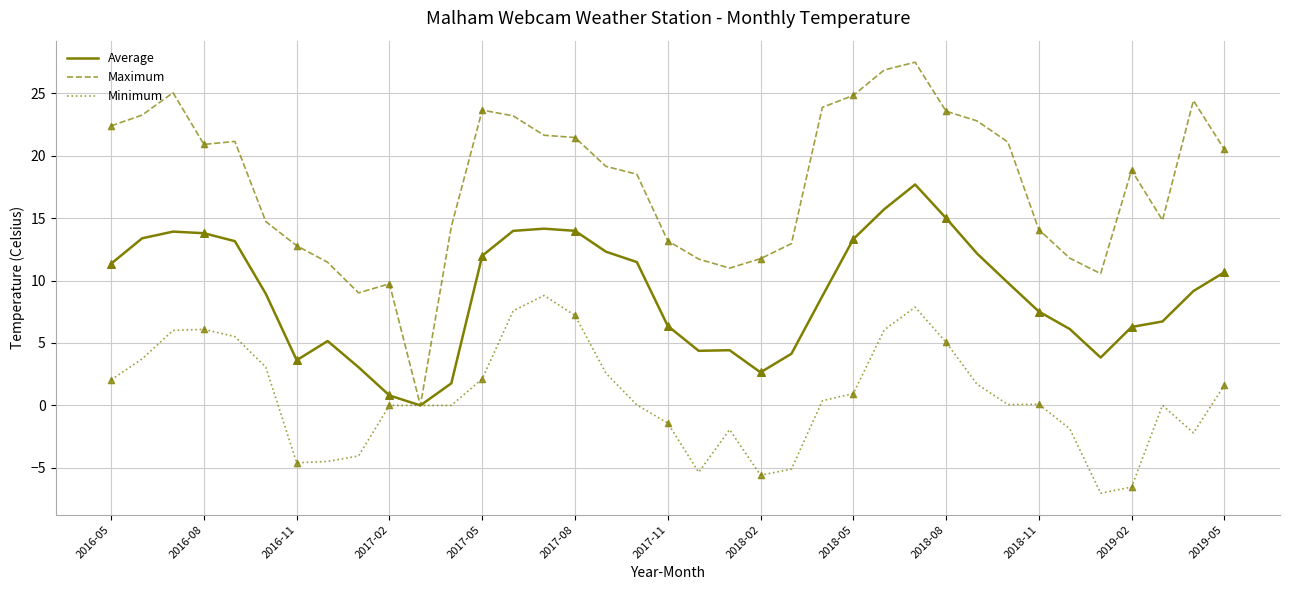

List the series in order of their overall mean, highest first.

Maximum, Average, Minimum